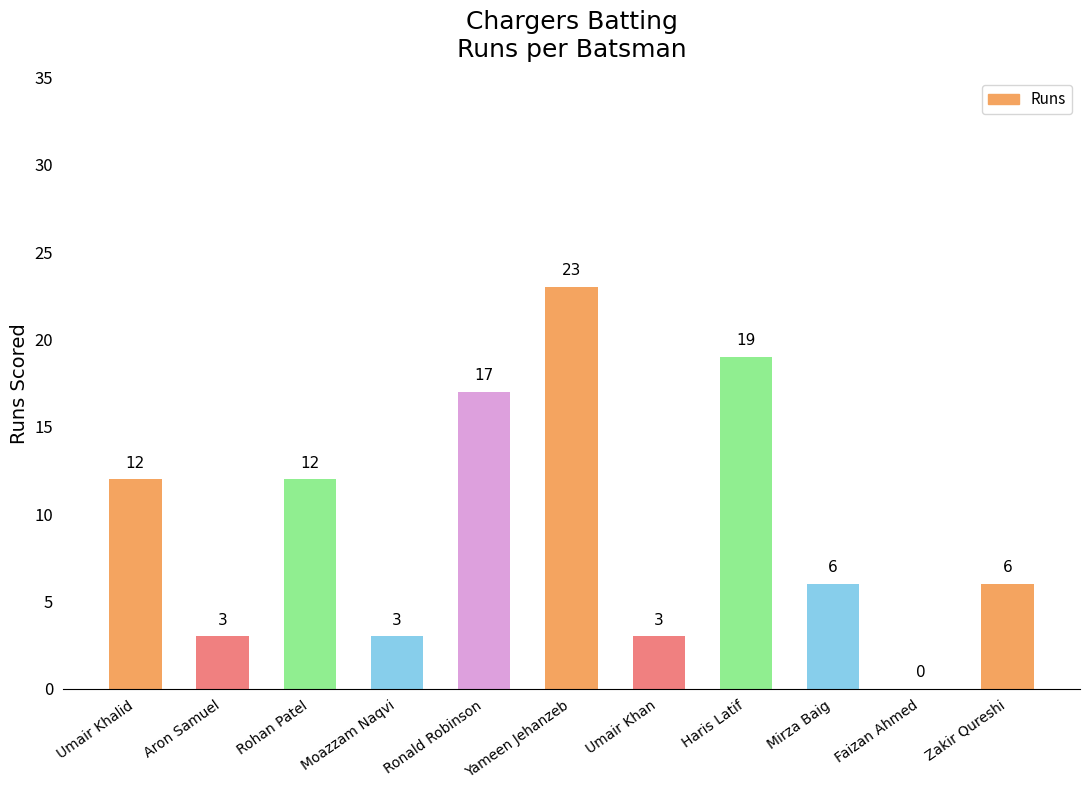

What is the sum of the values at Rohan Patel and Moazzam Naqvi?

15